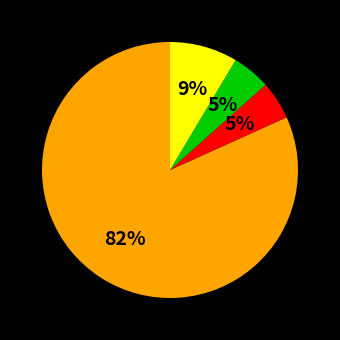

How many segments does this pie chart have?

4